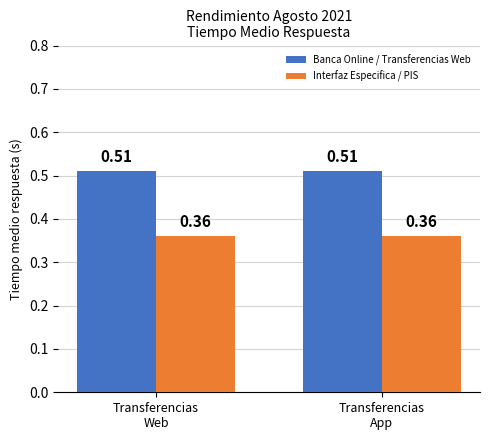

Which series has the largest total across all categories?

Banca Online / Transferencias Web